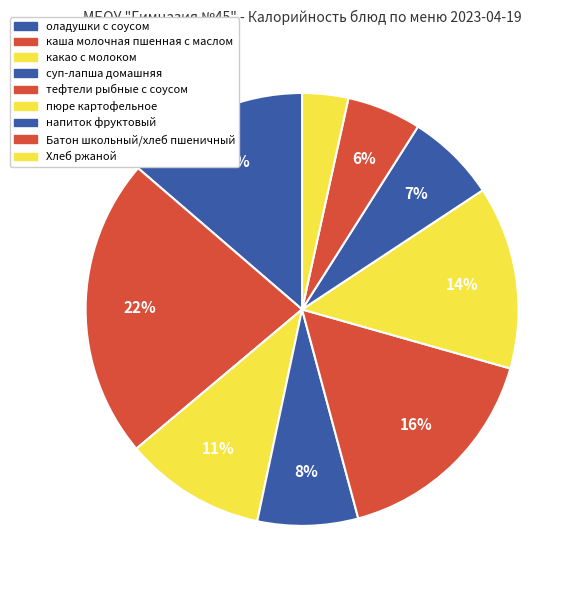

Which has a higher value, тефтели рыбные с соусом or каша молочная пшенная с маслом?

каша молочная пшенная с маслом